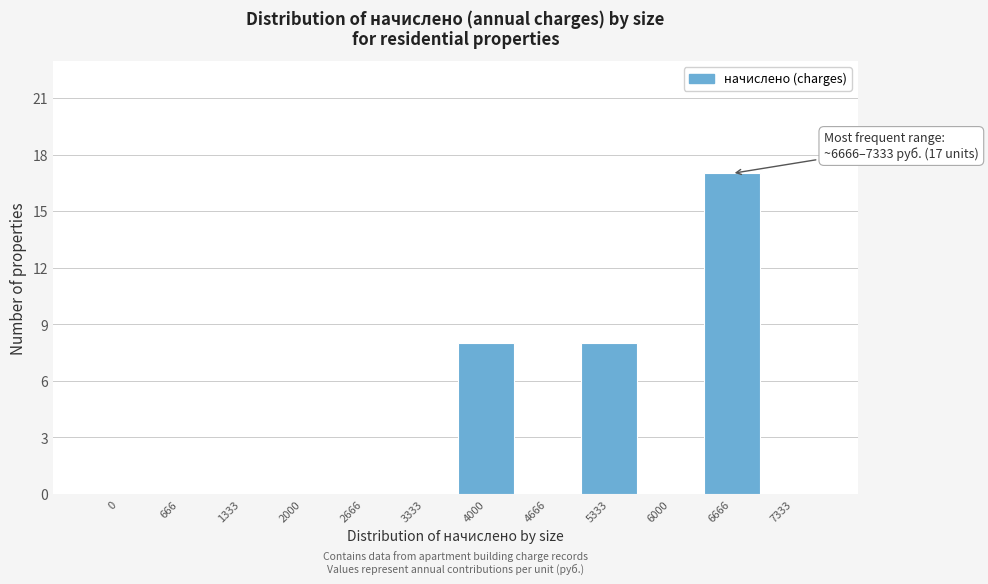

Reading right to left, what are all the values shown in this chart?

7333=0	6666=17	6000=0	5333=8	4666=0	4000=8	3333=0	2666=0	2000=0	1333=0	666=0	0=0